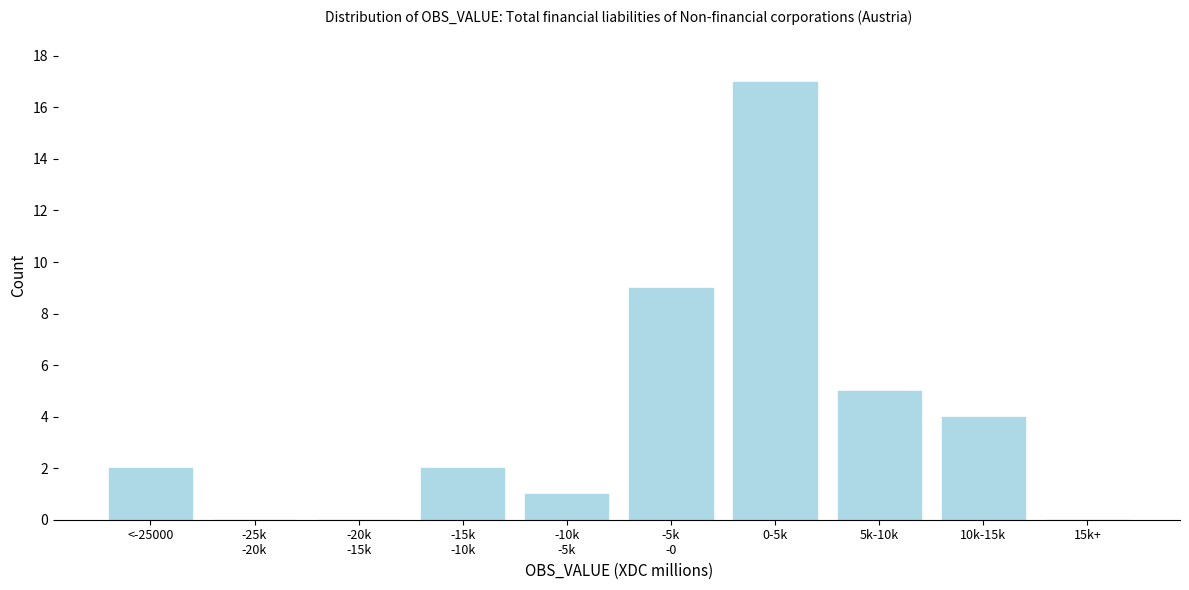

True or false: the data shows 1 at <-25000.

False